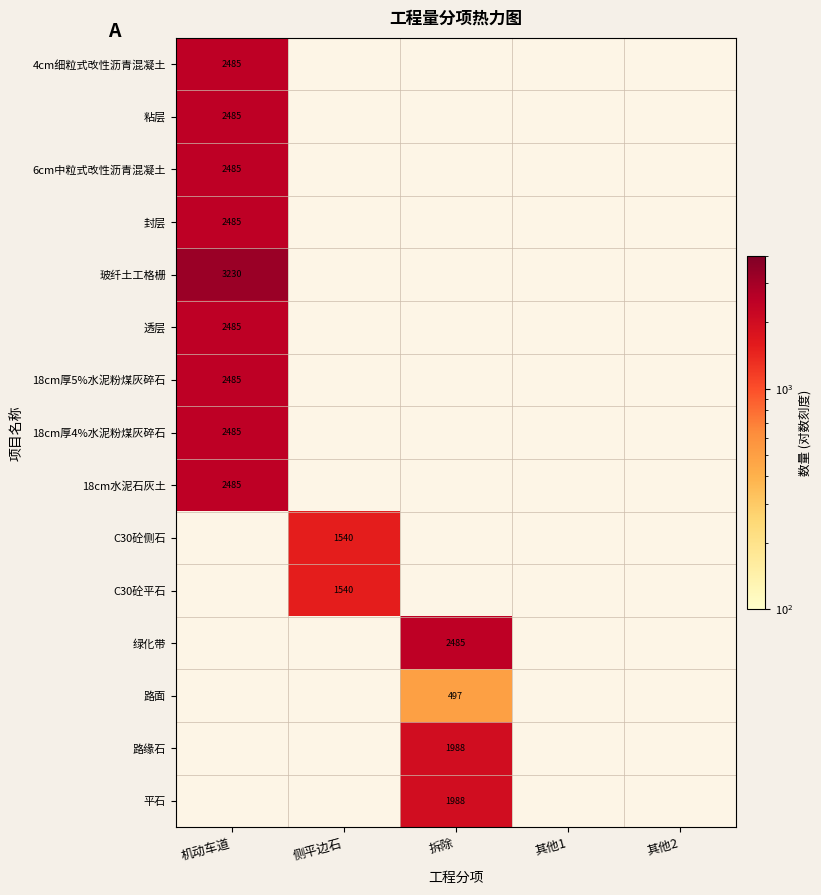

Between 拆除 and 机动车道, which is larger?

机动车道